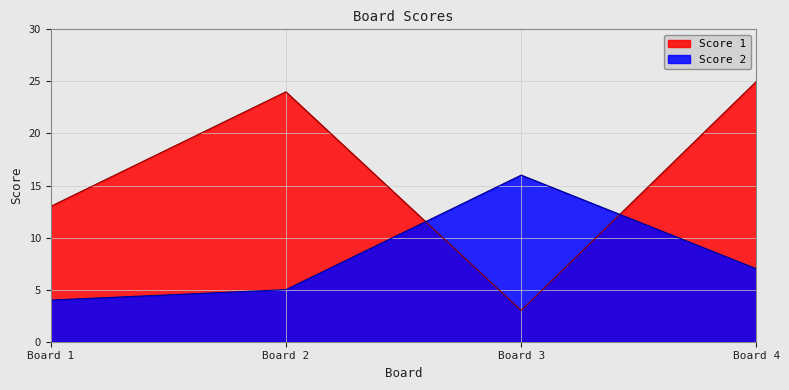

Which series has the largest total across all categories?

Score 1